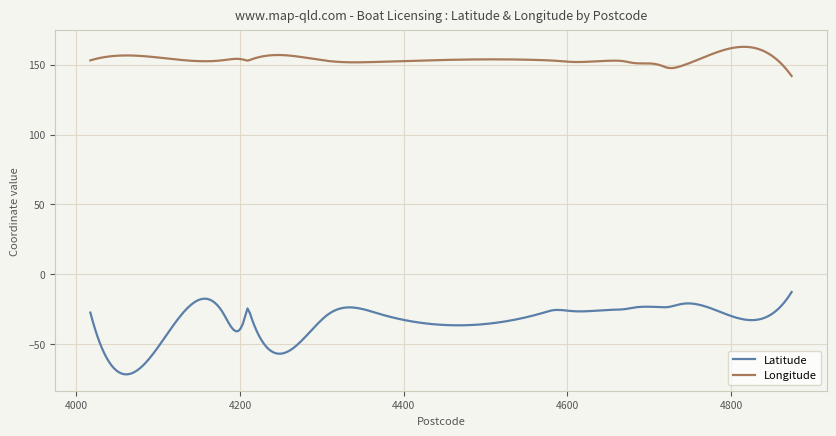

Which series has the largest total across all categories?

Longitude